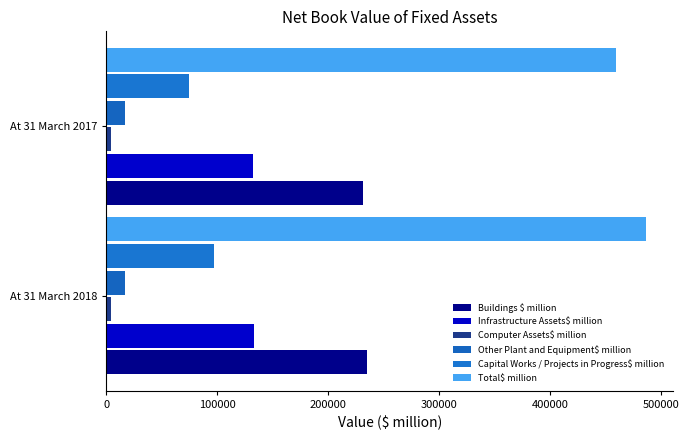

How many categories are shown in the chart?

2